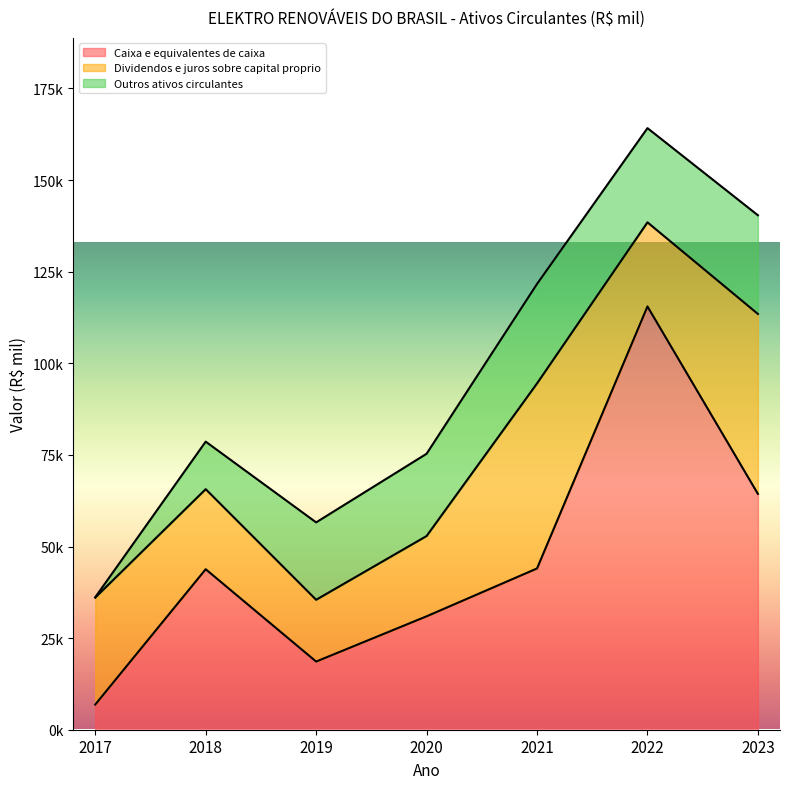

How many lines are shown in the chart?

3